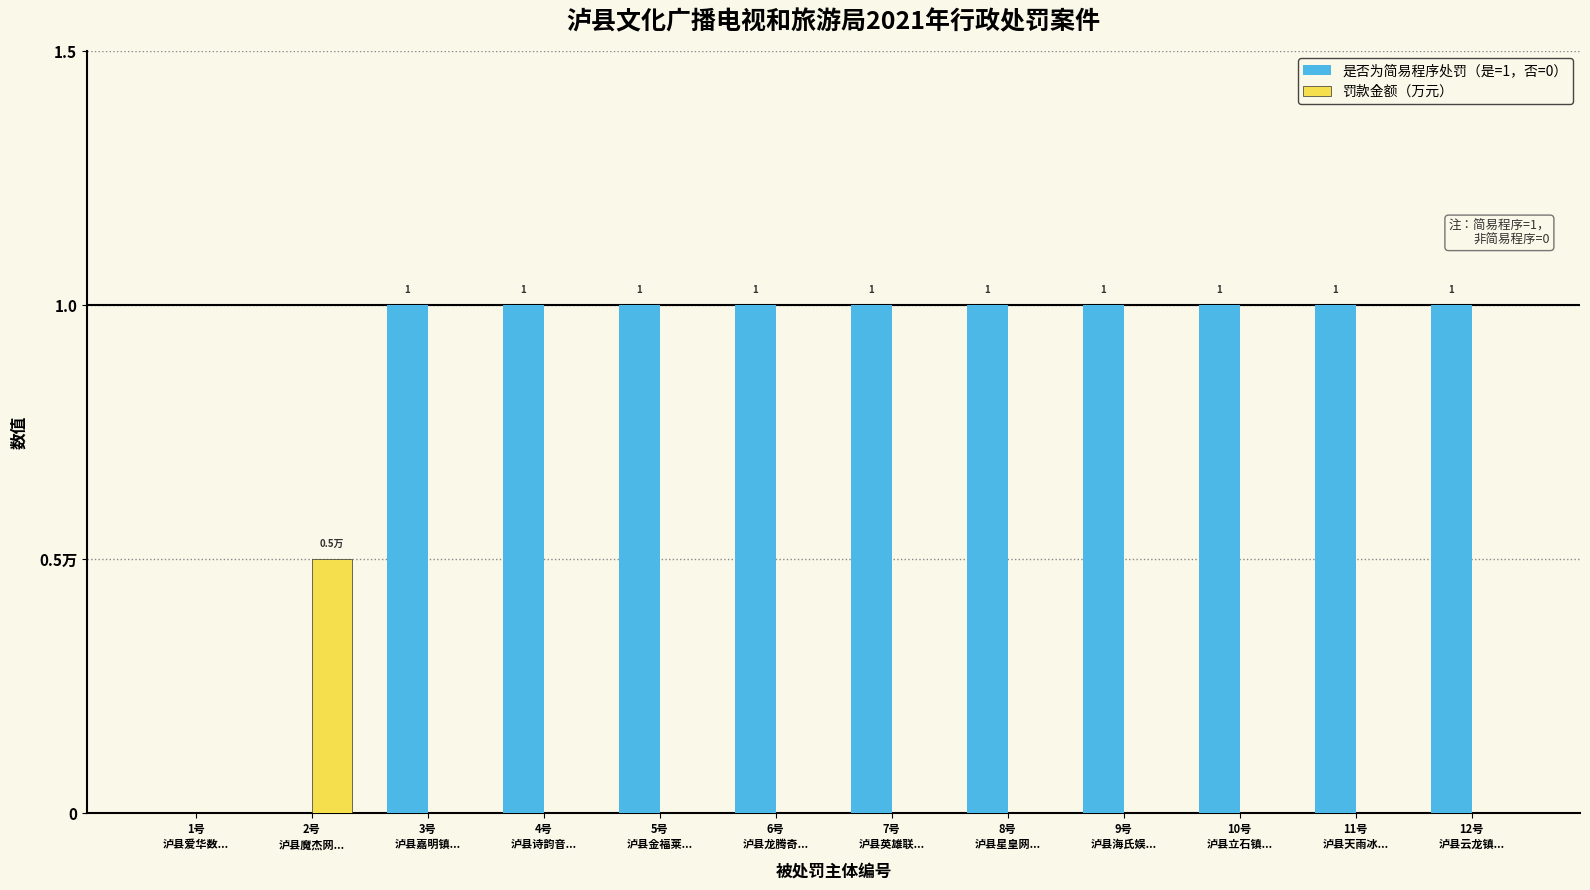

What are all the series names shown in the legend?

是否为简易程序处罚（是=1，否=0）, 罚款金额（万元）